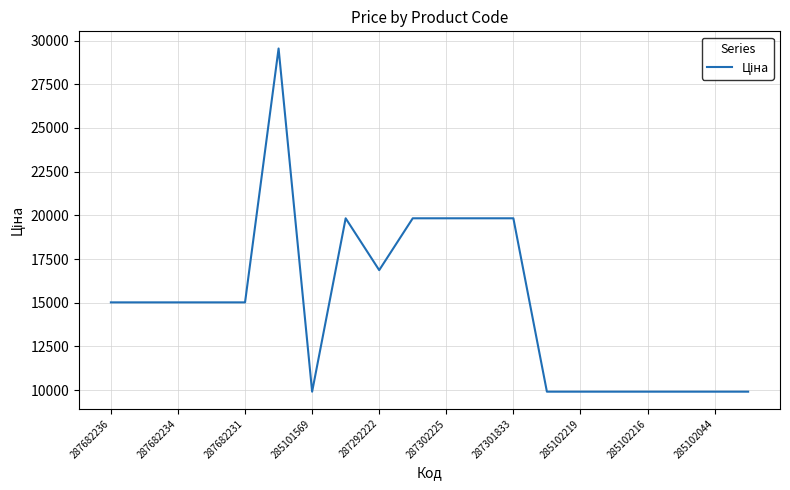

What is the smallest value displayed?

9908.5